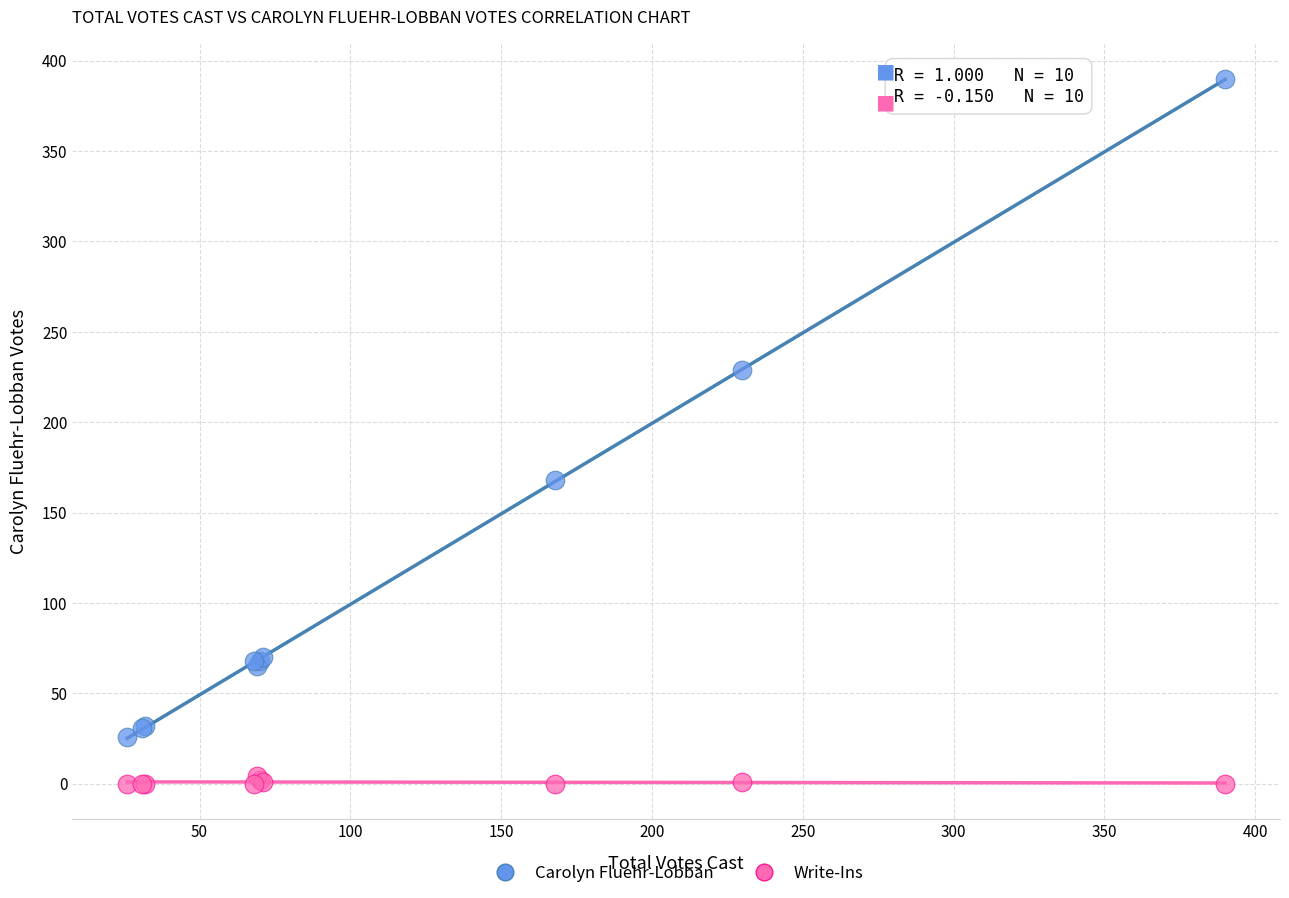

Which series contains the lowest Y value?

Write-Ins